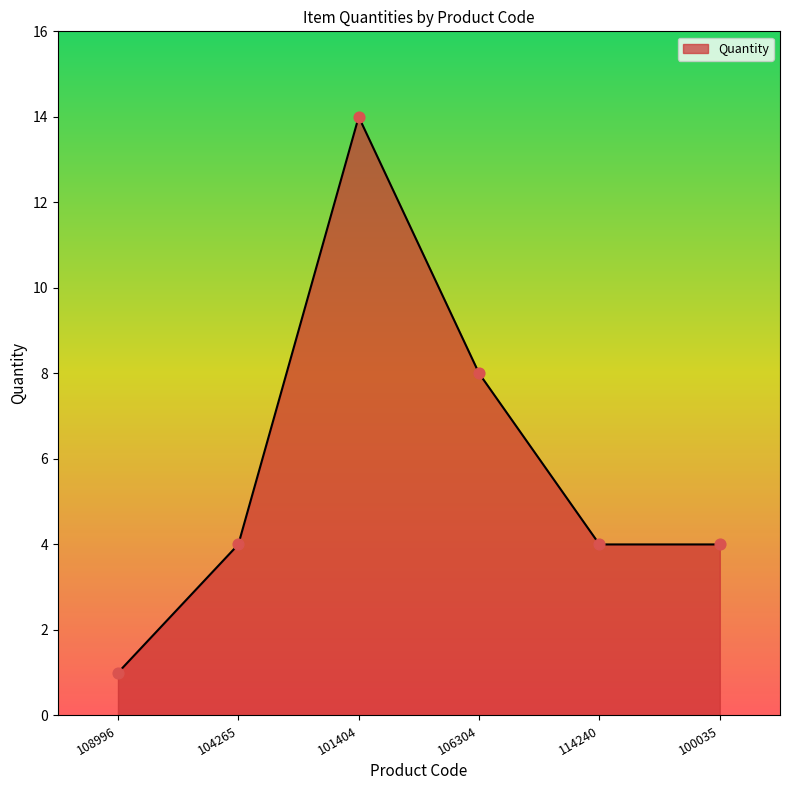

Approximately how many times larger is the value at 106304 compared to 114240?

2.0